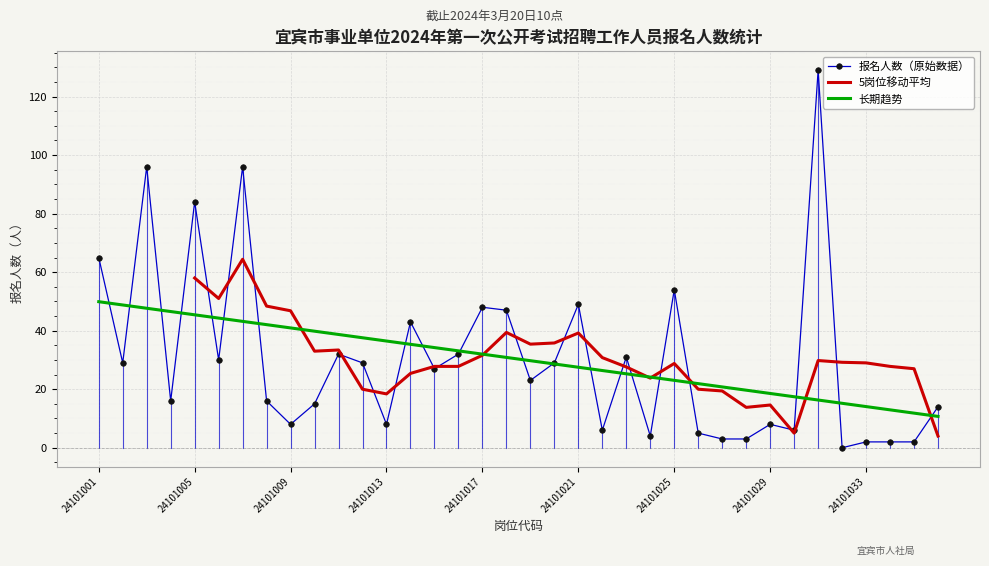

The value of 报名人数（原始数据） at 24101025 is 83.4. True or false?

False